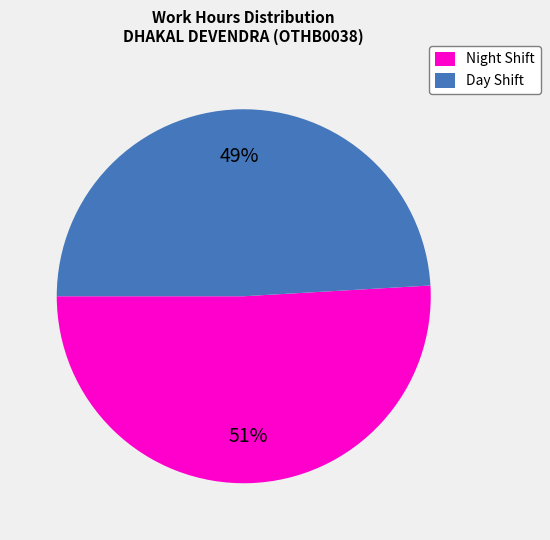

Which has a higher value, Night Shift or Day Shift?

Night Shift